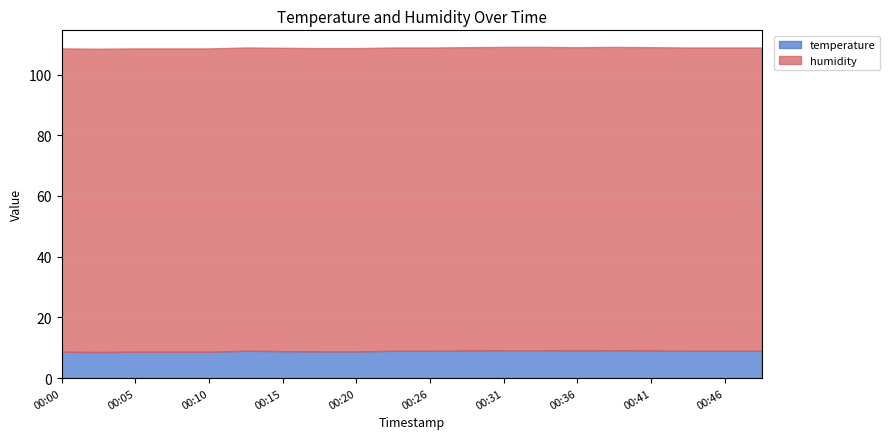

Which has a higher value, 00:38 or 00:05?

00:38